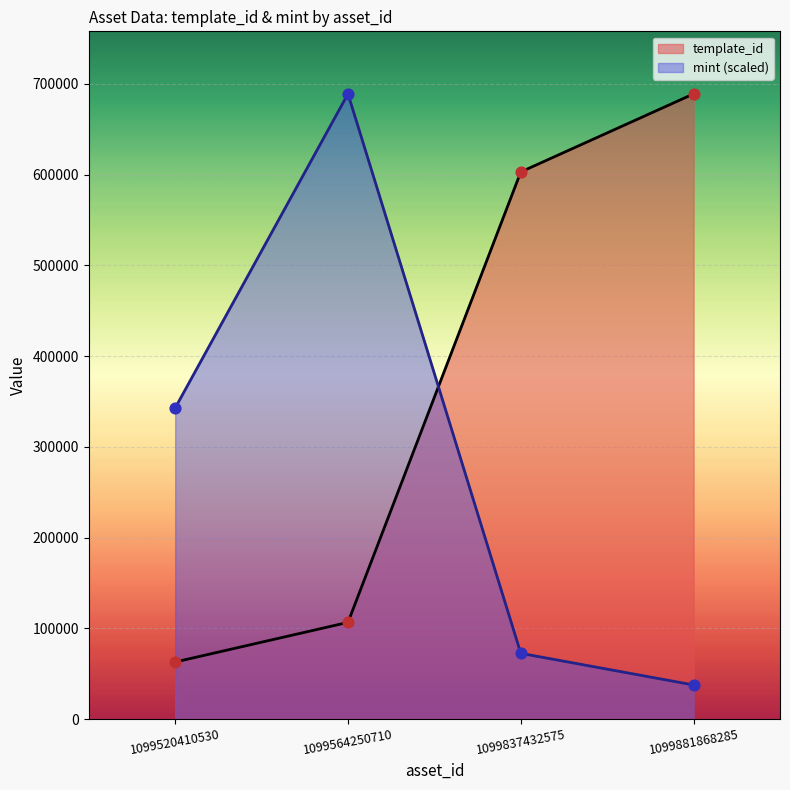

Which series reaches the maximum Y coordinate?

template_id